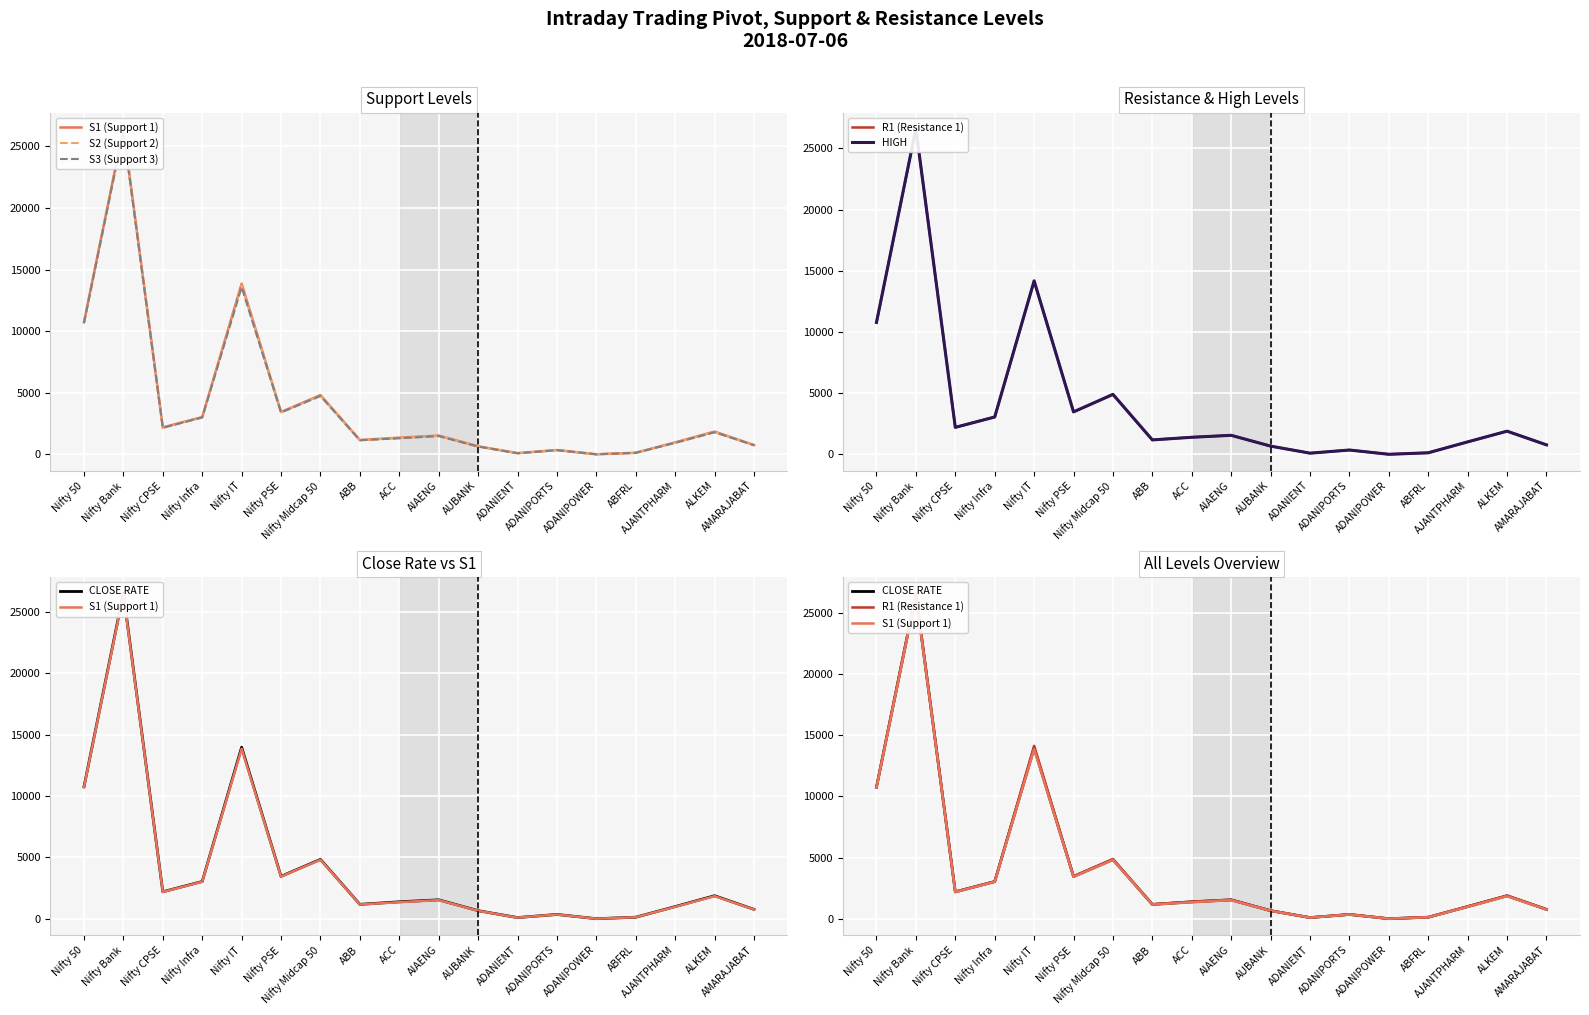

At which label does HIGH reach its peak?

Nifty Bank